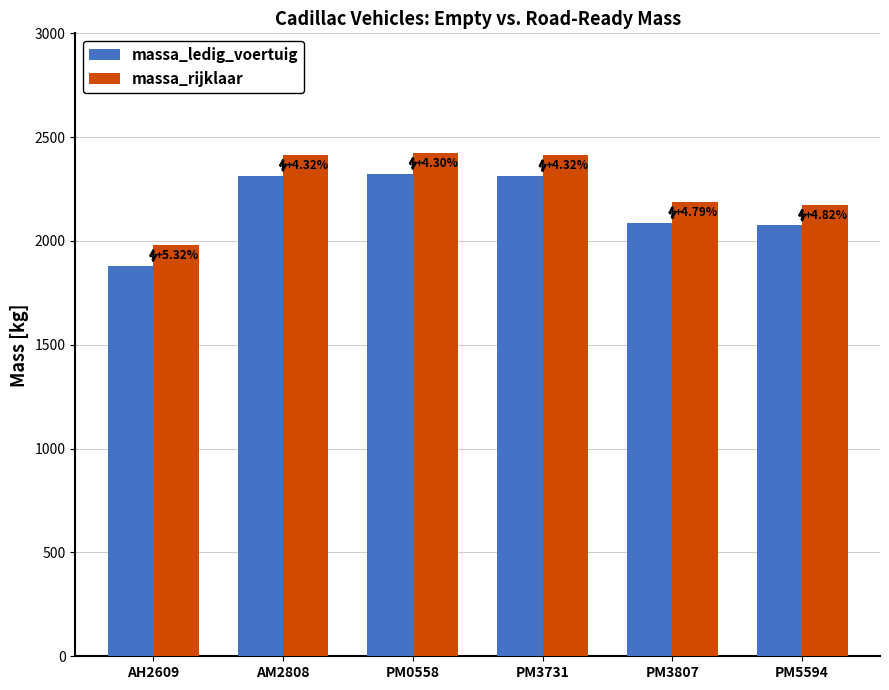

Reading left to right, extract all data points from this chart.

massa_ledig_voertuig: AH2609=1880	AM2808=2315	PM0558=2324	PM3731=2313	PM3807=2087	PM5594=2075
massa_rijklaar: AH2609=1980	AM2808=2415	PM0558=2424	PM3731=2413	PM3807=2187	PM5594=2175